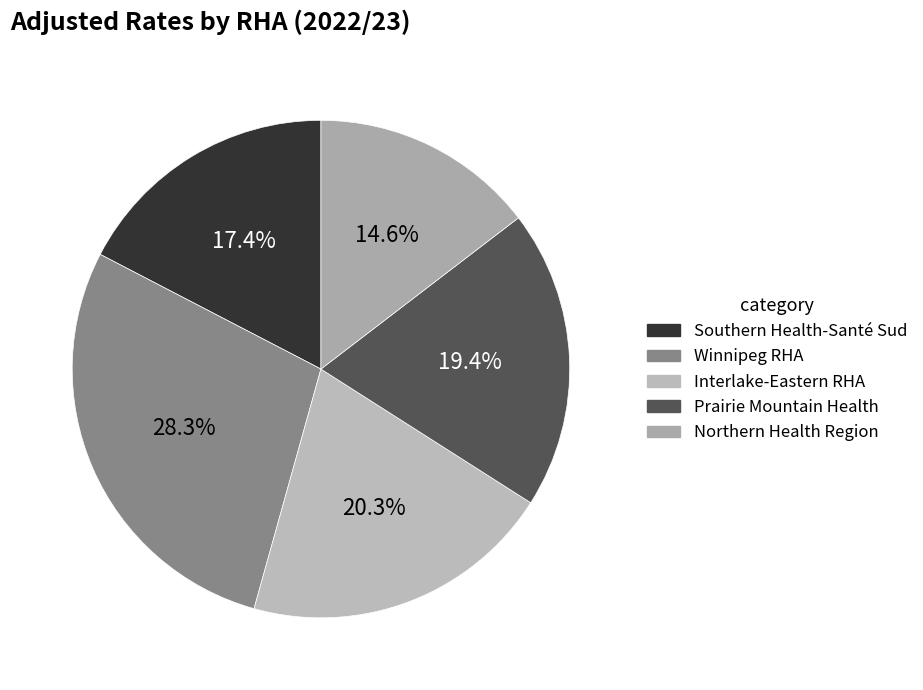

Rank the categories by value from highest to lowest.

Winnipeg RHA, Interlake-Eastern RHA, Prairie Mountain Health, Southern Health-Santé Sud, Northern Health Region